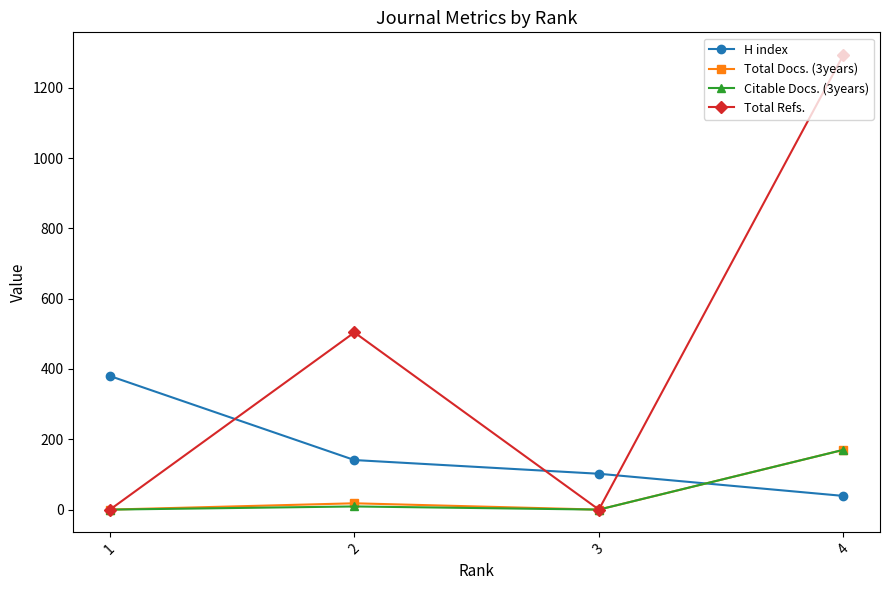

Is this an area chart (filled region under the line)?

No